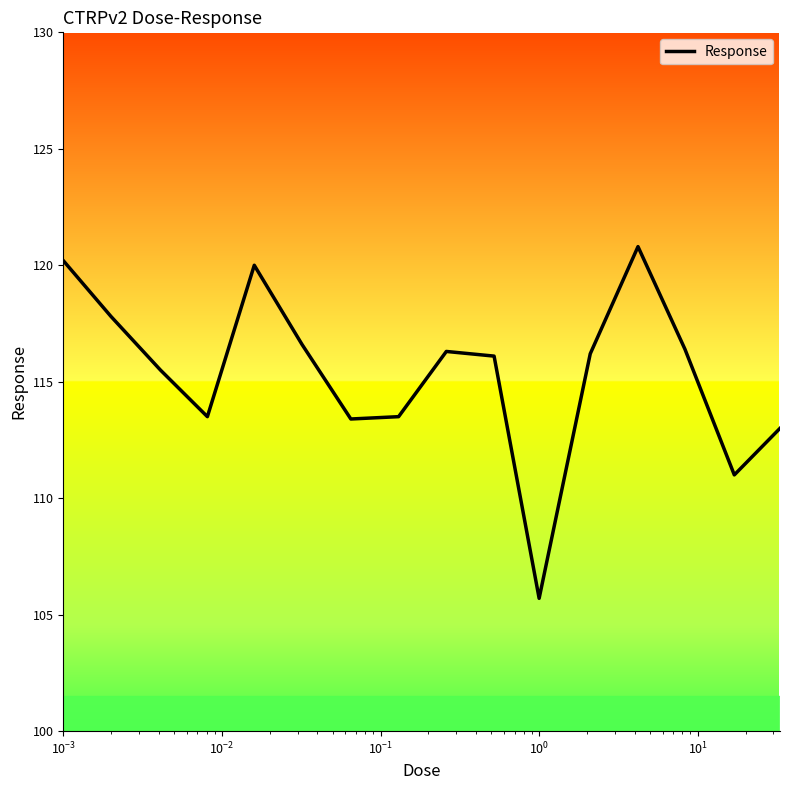

How many lines are shown in the chart?

1